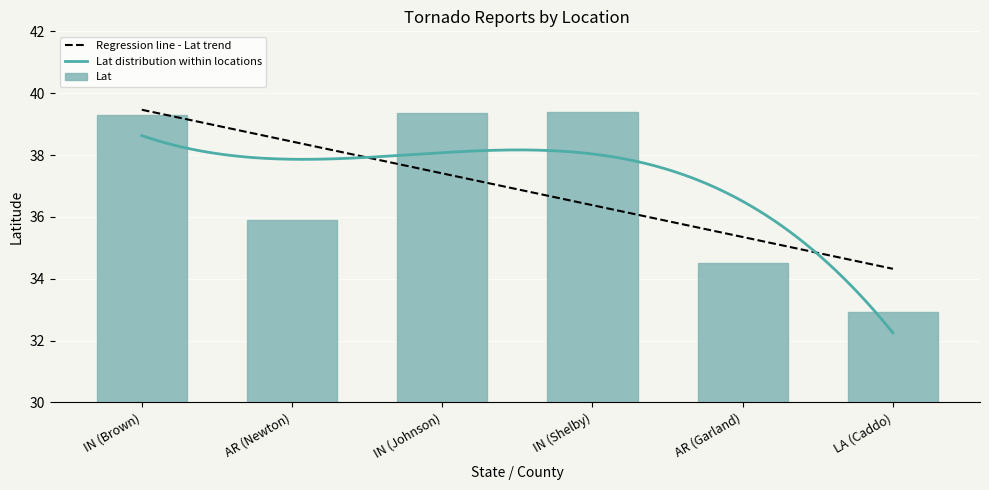

What is the smallest value displayed?

32.9